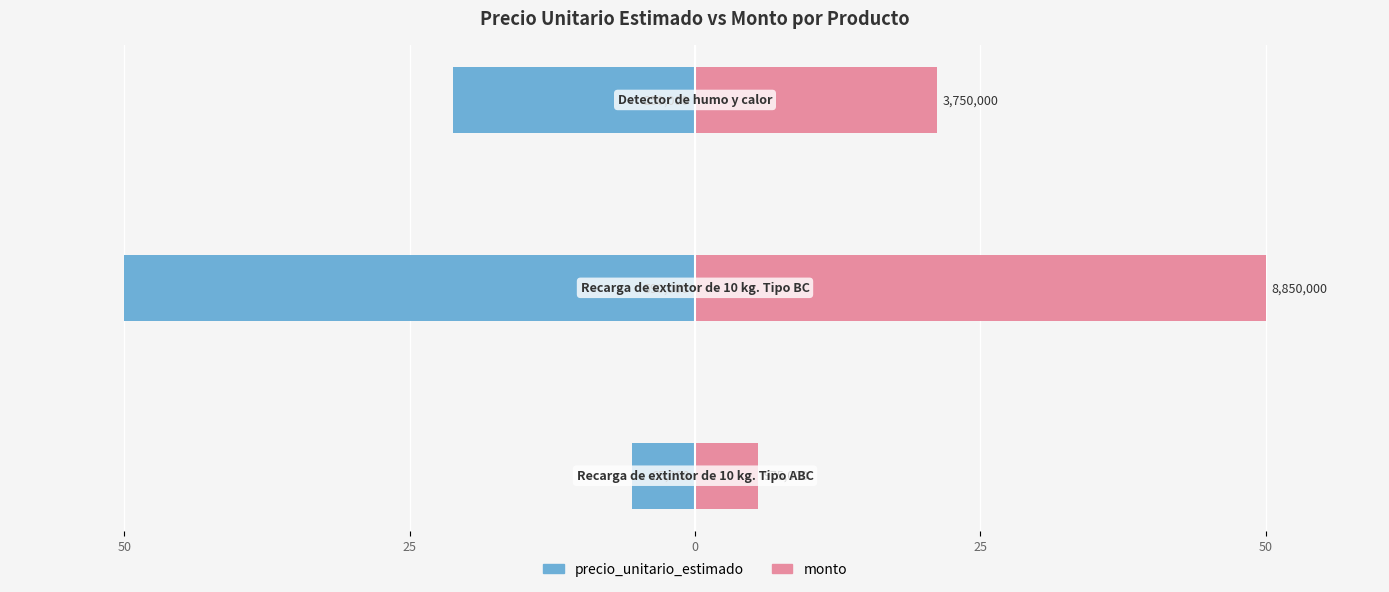

Which series has the largest range (max minus min)?

precio_unitario_estimado